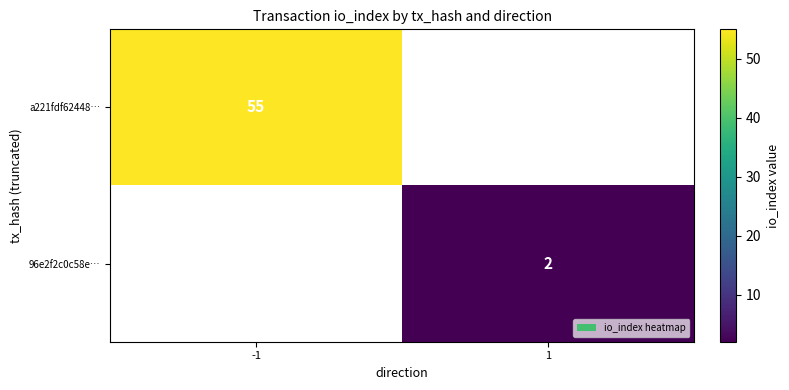

List the labels in order of 96e2f2c0c58e… value, smallest first.

-1, 1